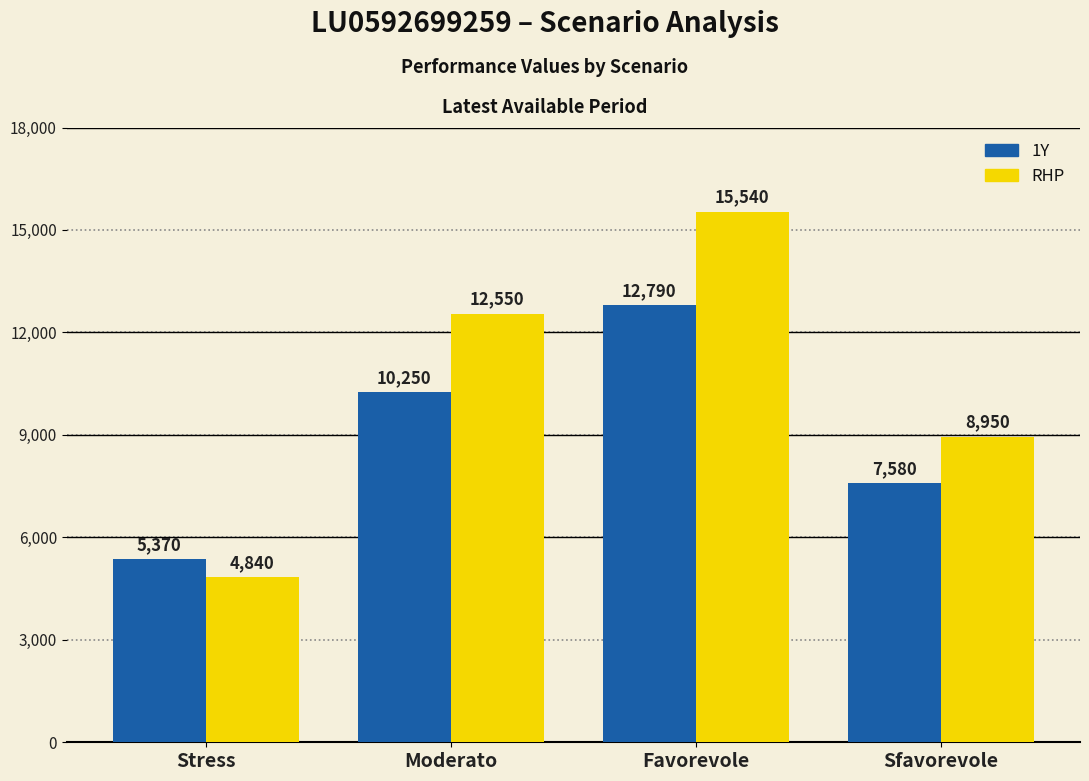

Does the chart contain any negative values?

No